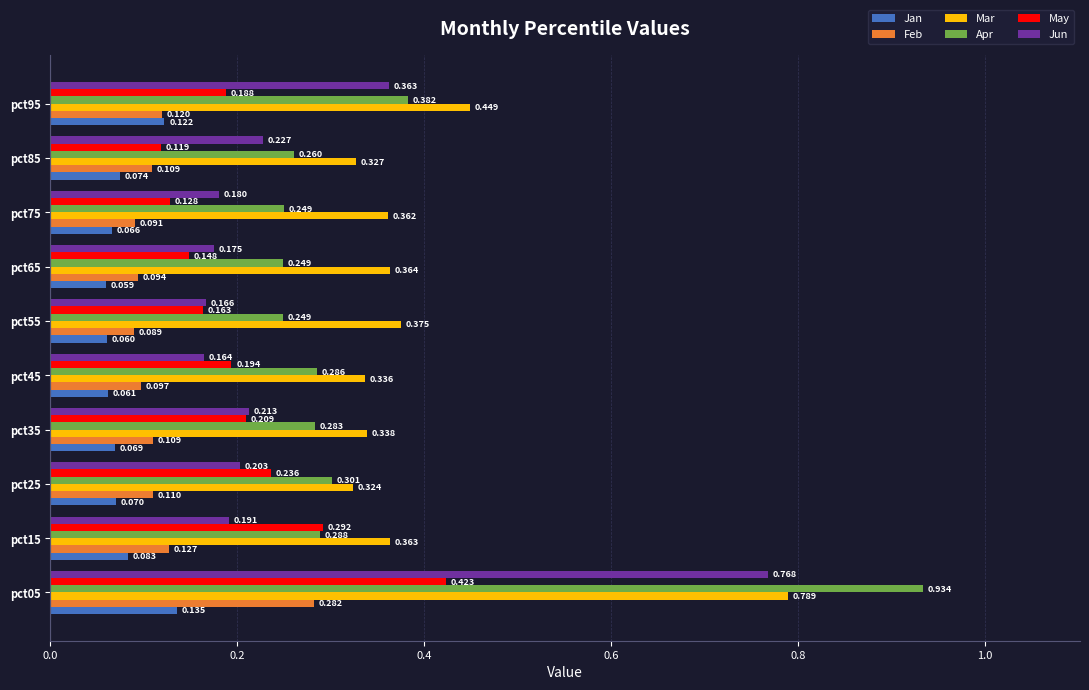

Rank the series at pct95 from lowest to highest value.

Feb, Jan, May, Jun, Apr, Mar